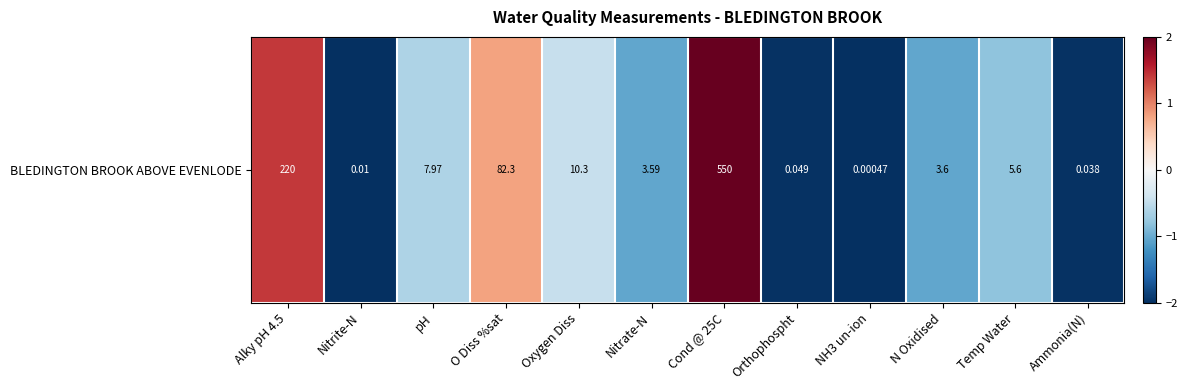

What value does the data have at Nitrite-N?

-2.0